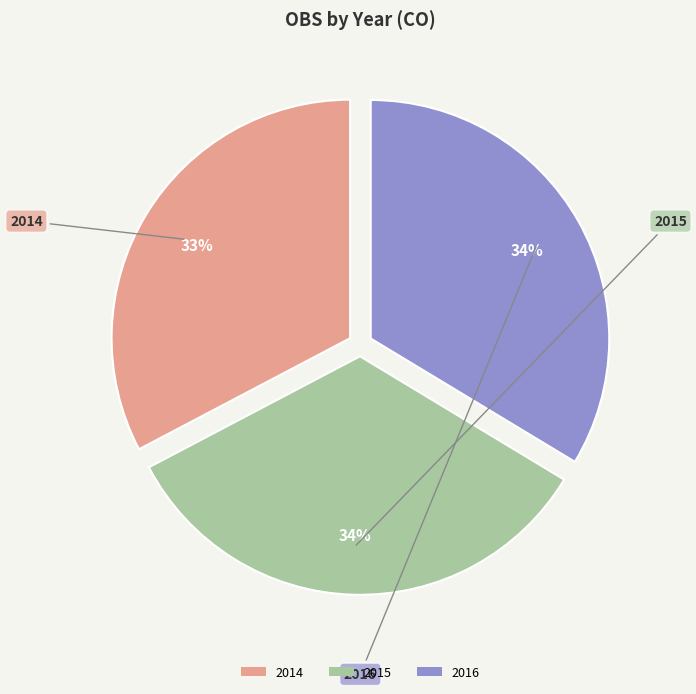

Which has a higher value, 2015 or 2014?

2015